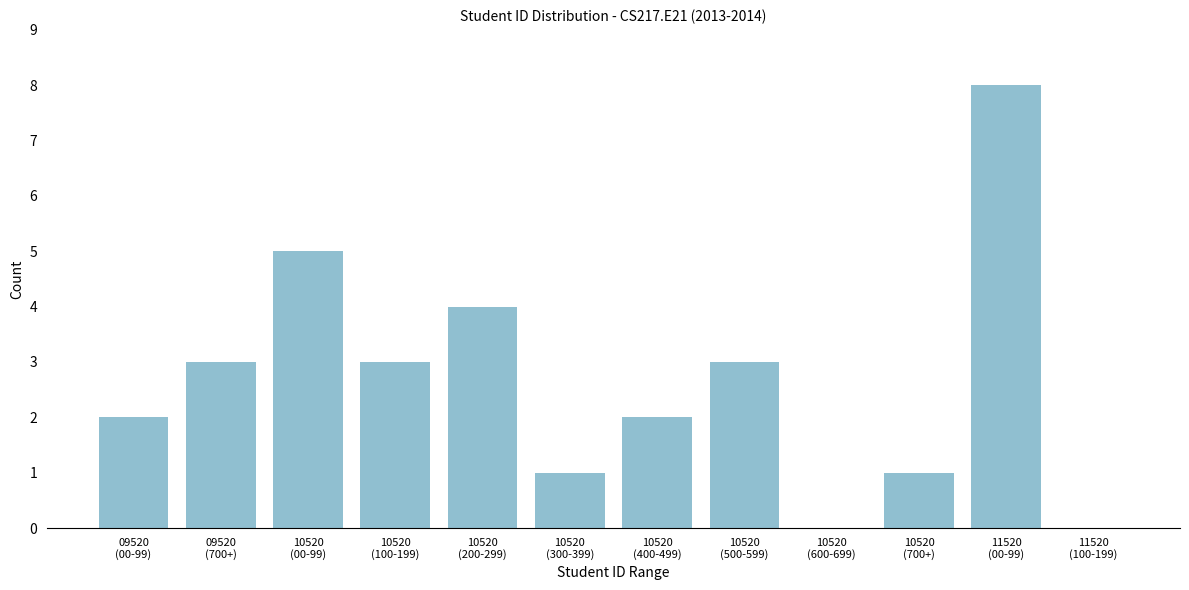

What is the maximum value shown in the chart?

8